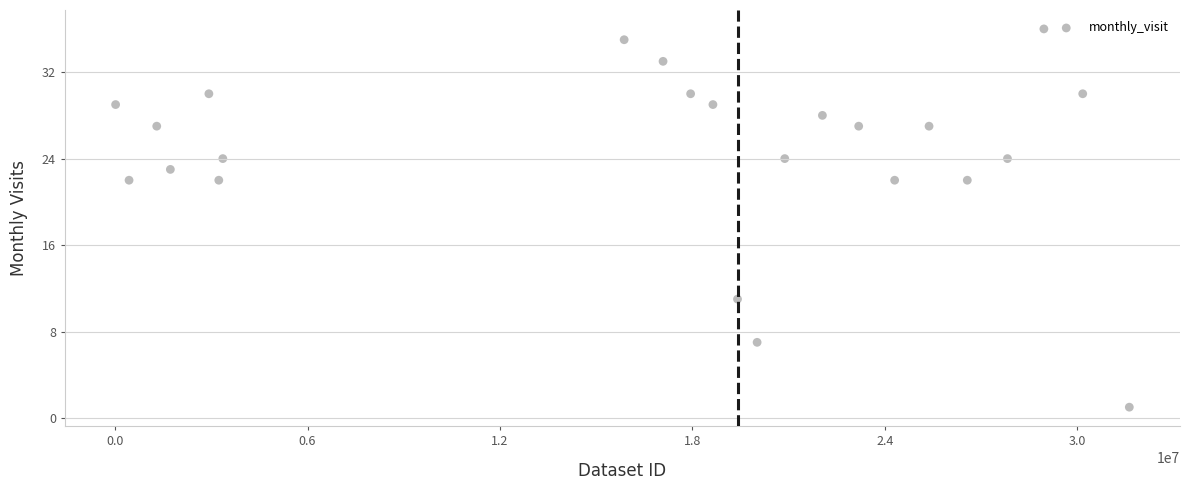

What is the range of Y values (max minus min)?

35